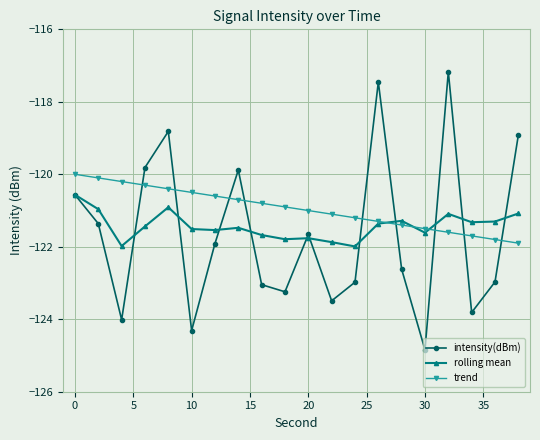

Rank the series by their maximum value, from highest to lowest.

intensity(dBm), trend, rolling mean